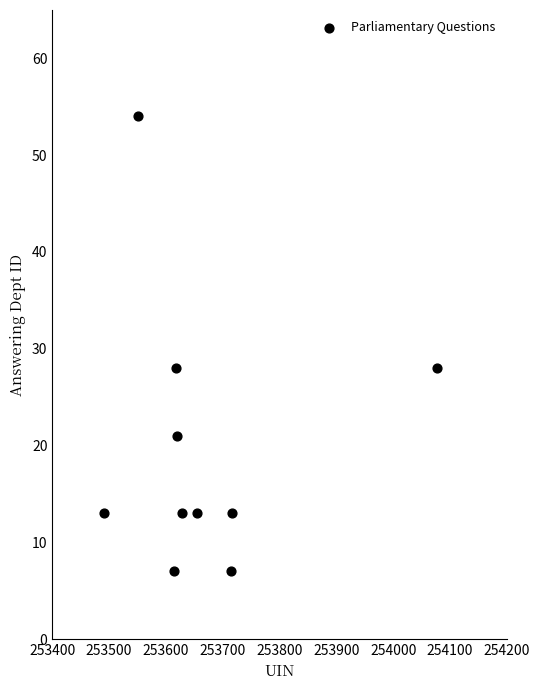

What is the average X value?

253668